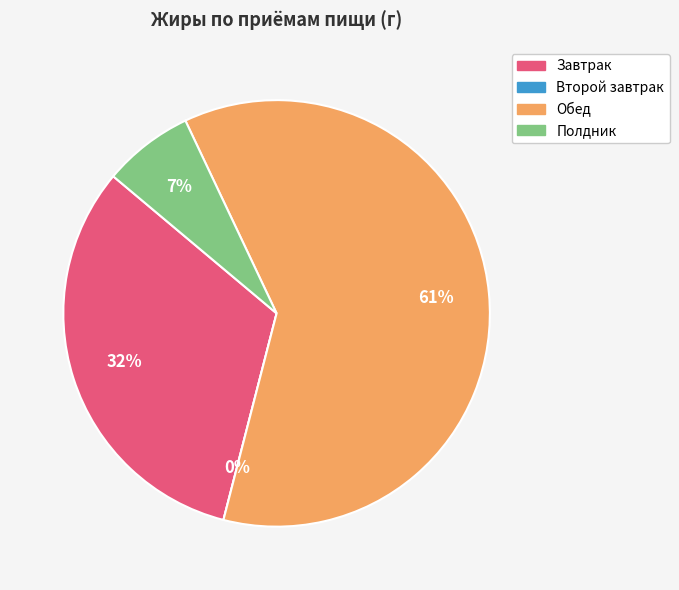

Which category has the smallest portion of the pie?

Второй завтрак